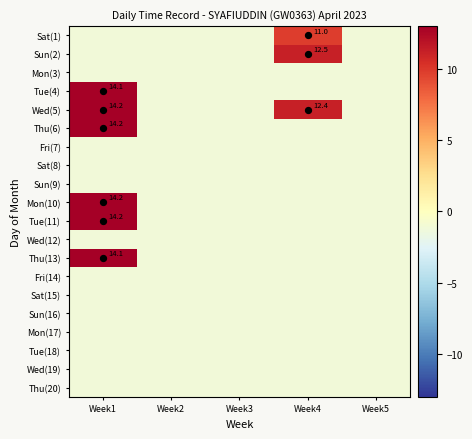

List the series in order of their peak value, highest first.

Mon(10), Tue(11), Wed(5), Thu(6), Thu(13), Tue(4), Sun(2), Sat(1), Mon(3), Fri(7), Sat(8), Sun(9), Wed(12), Fri(14), Sat(15), Sun(16), Mon(17), Tue(18), Wed(19), Thu(20)